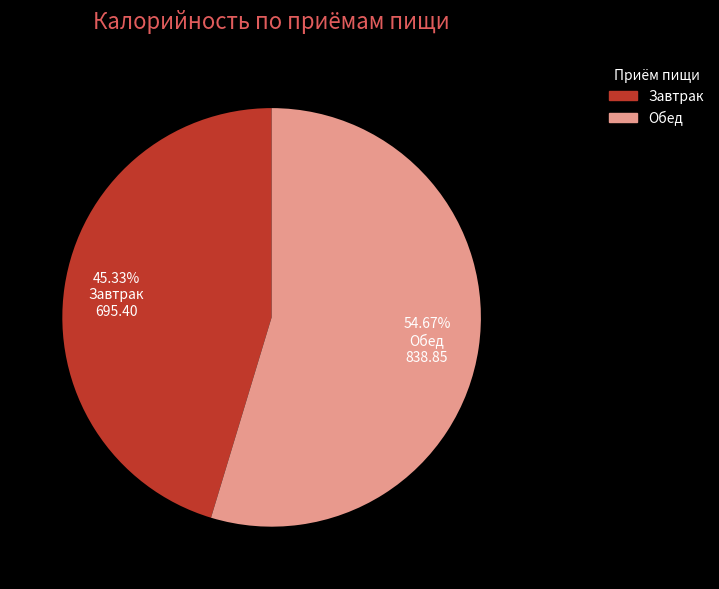

What percentage is the Завтрак slice, to the nearest percent?

45%